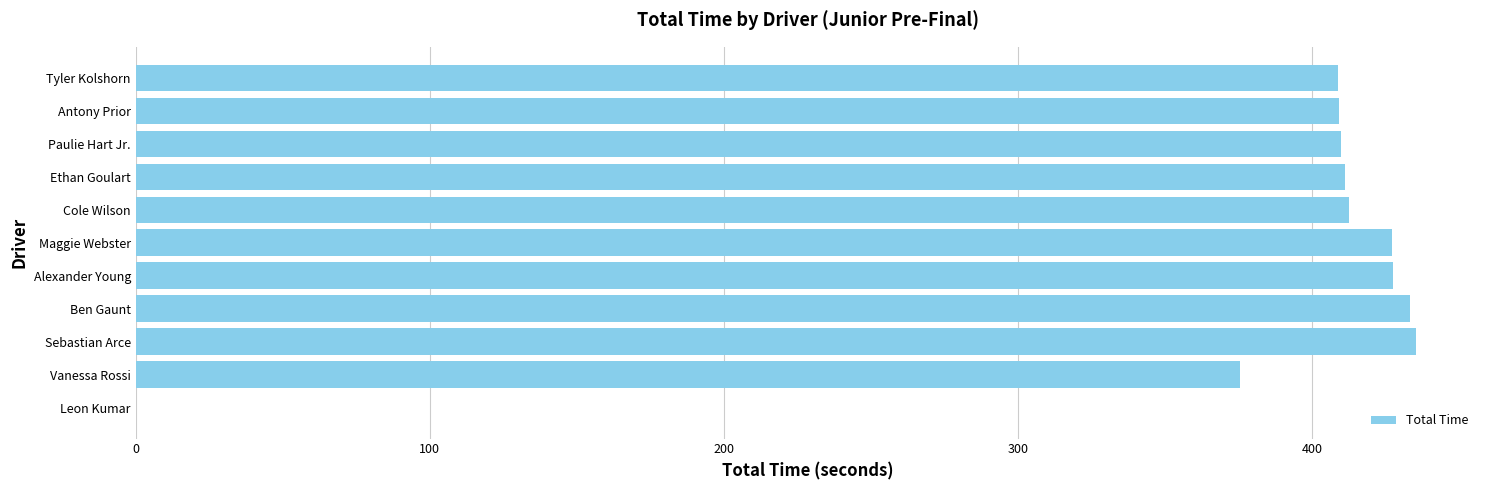

True or false: the data shows 411.3 at Ethan Goulart.

True